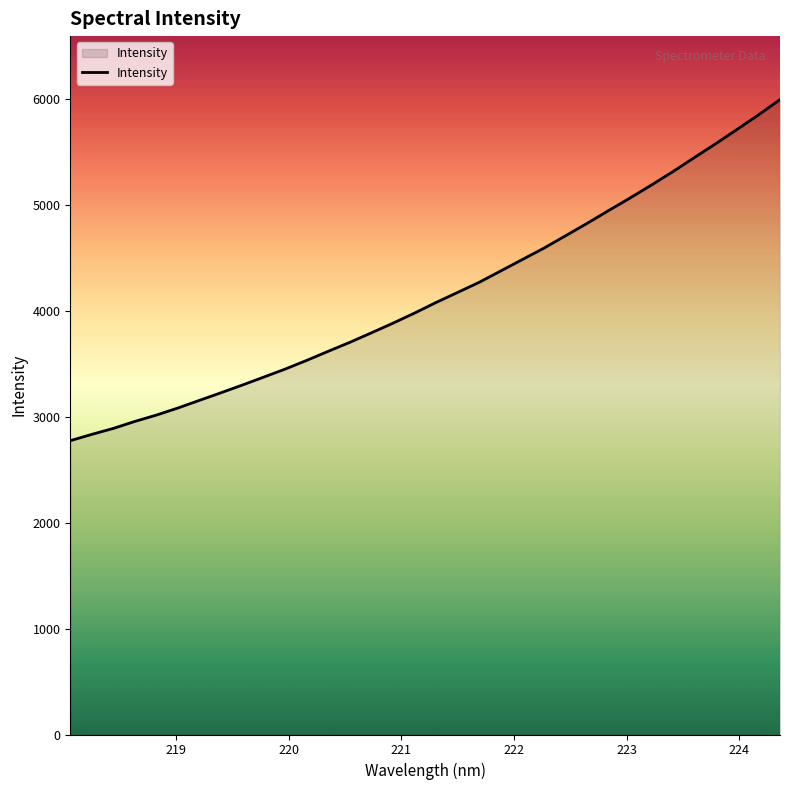

What is the minimum value shown in the chart?

2774.3